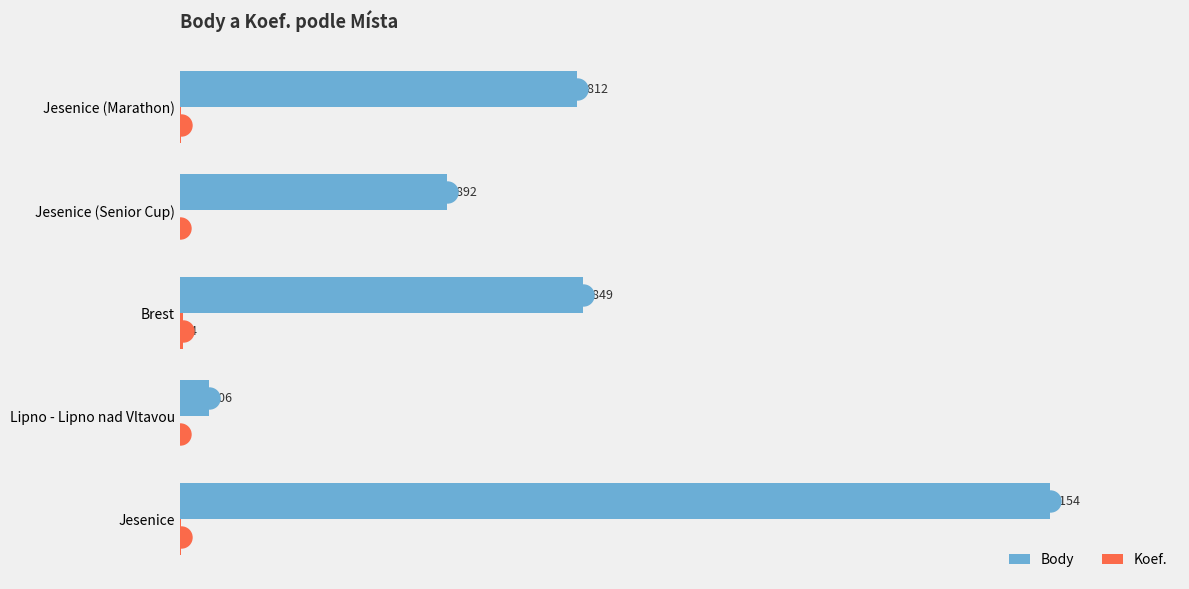

Is it true that Body equals 2812 at Jesenice (Marathon)?

True